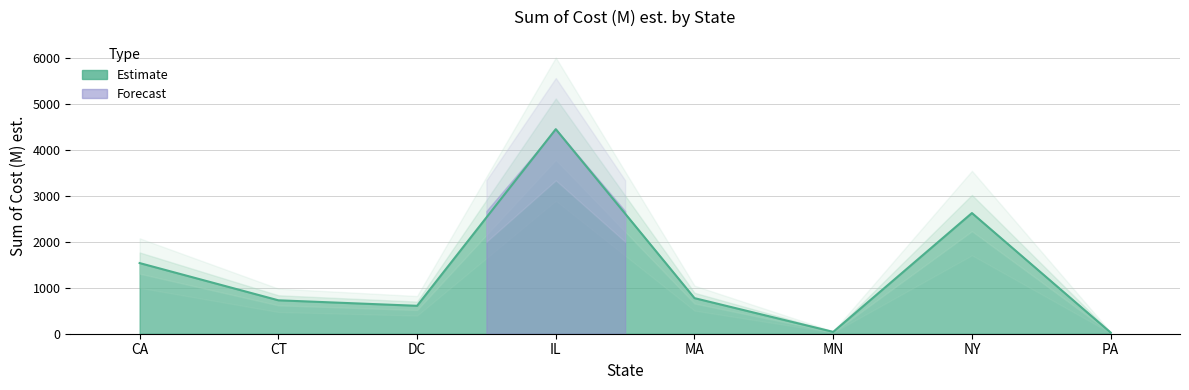

Does the chart have visible grid lines?

Yes